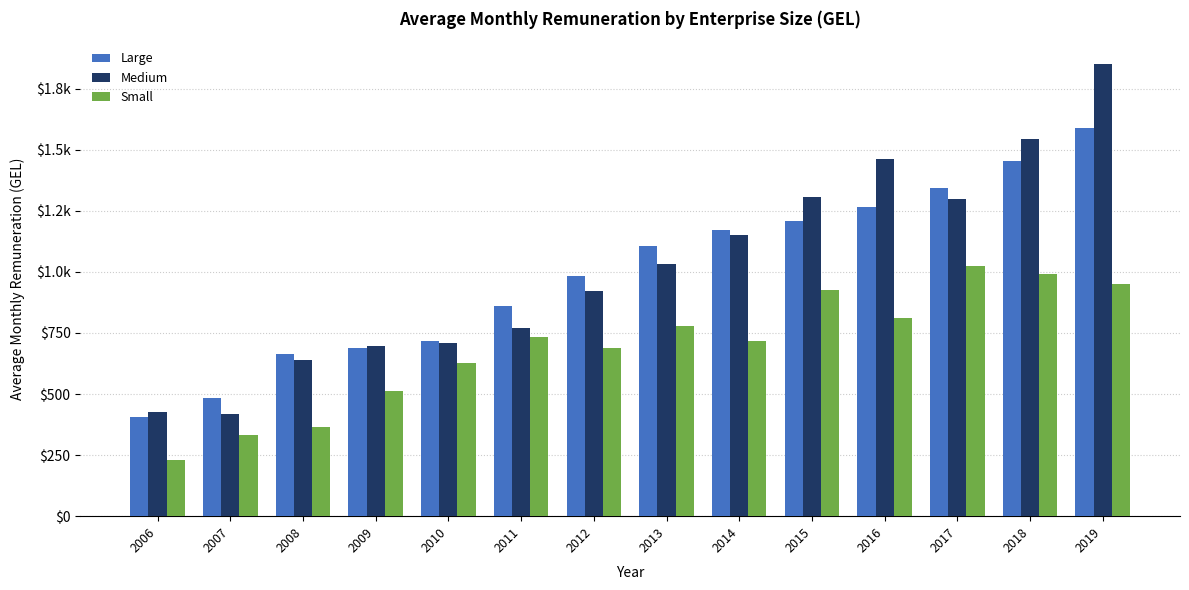

At which category is the sum across all series the highest?

2019